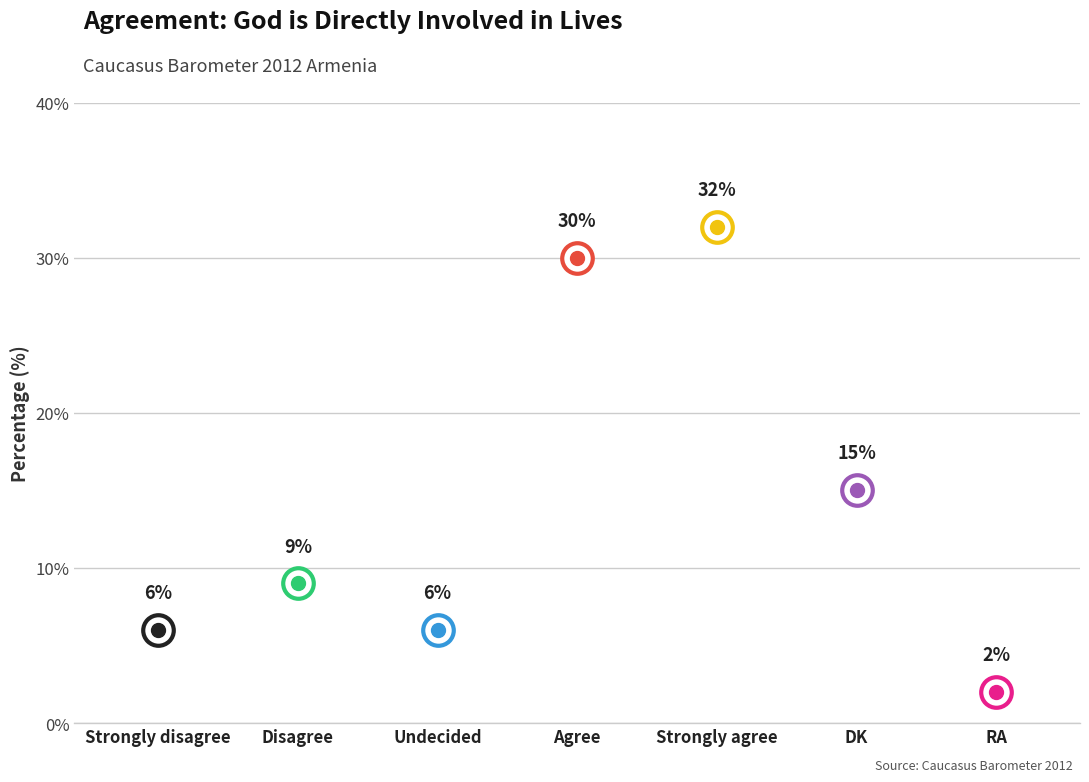

What is the sum of all values?

100